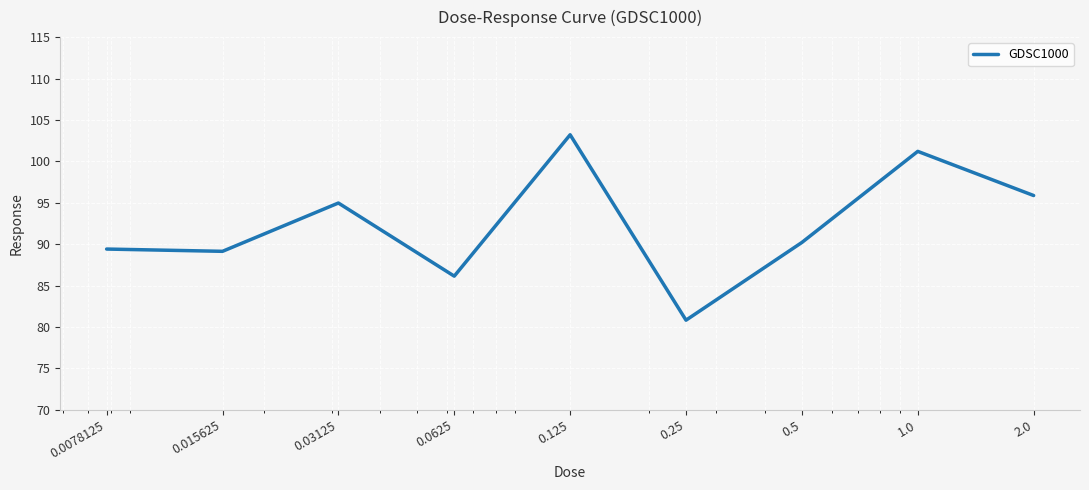

Reading left to right, list all the values displayed in this chart.

89.4	89.1	95.0	86.1	103.2	80.8	90.2	101.2	95.9